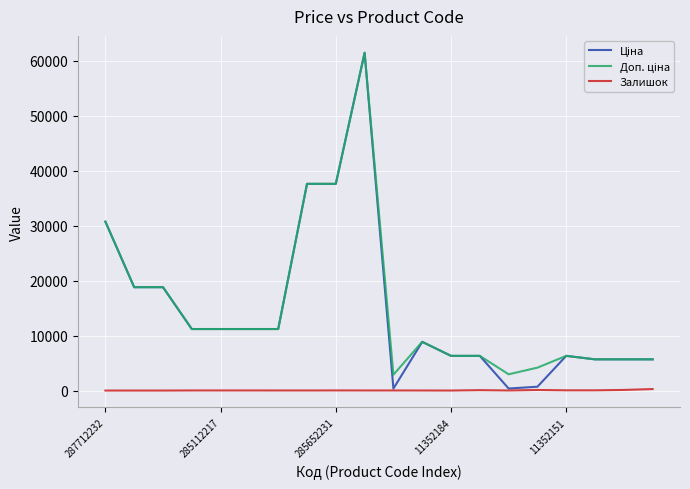

True or false: Залишок has more than 0 interior local peaks.

True